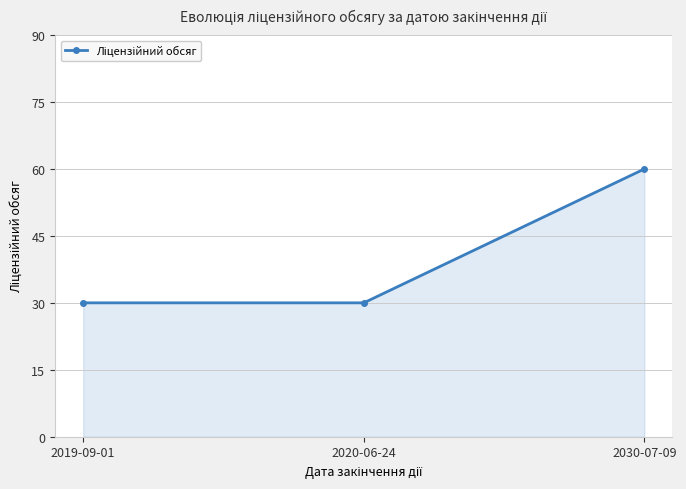

What is the ratio of the value at 2019-09-01 to the value at 2020-06-24?

1.0